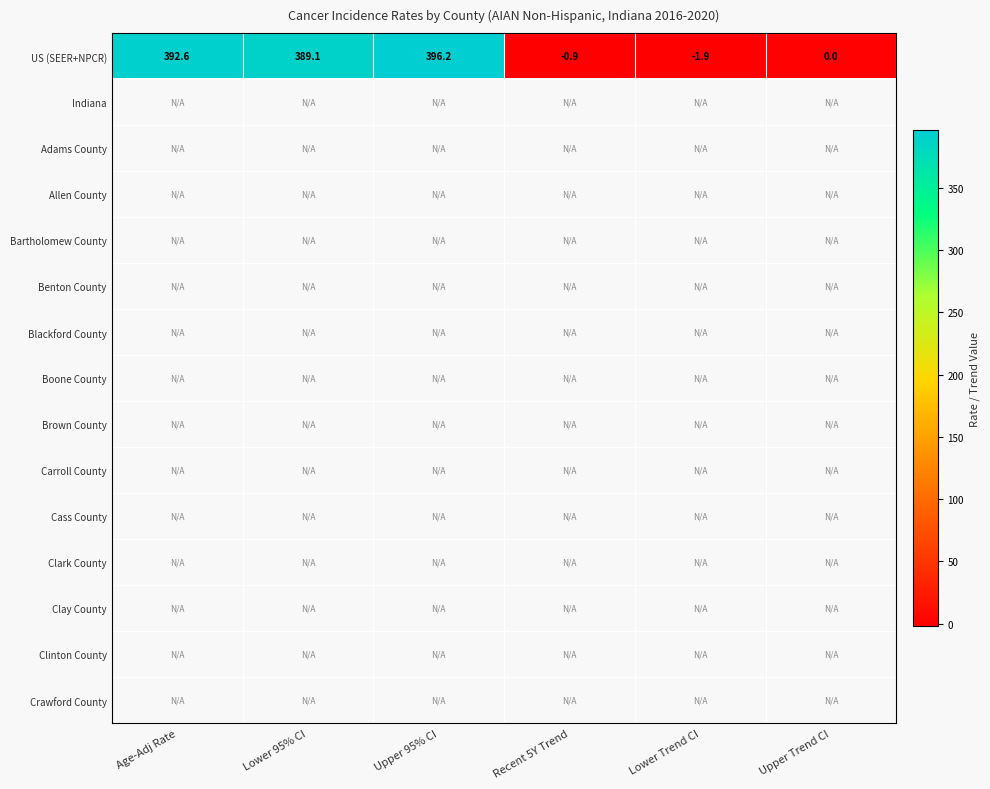

The value of US (SEER+NPCR) at Lower Trend CI is -0.8. True or false?

False